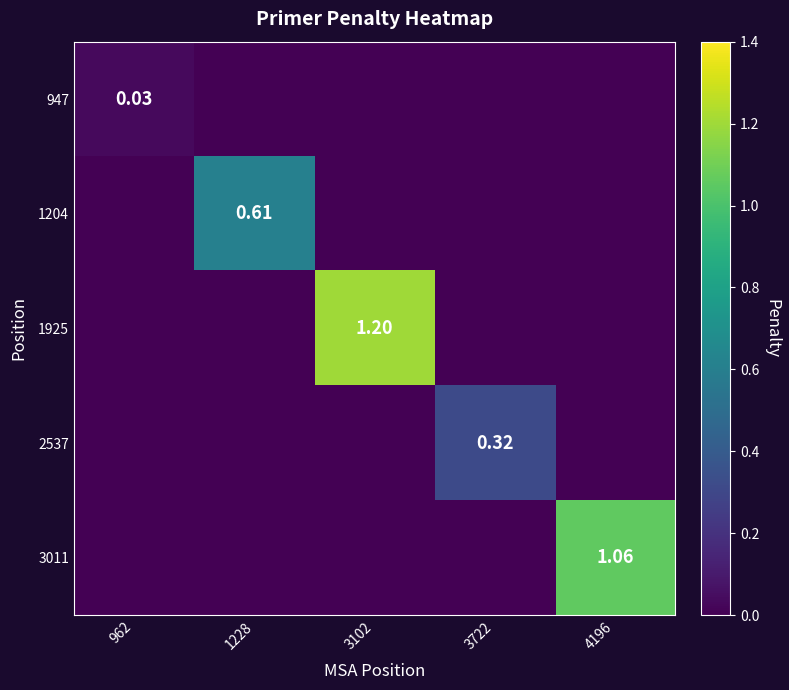

What is the difference between the 1204 values at 1228 and 3722?

0.6